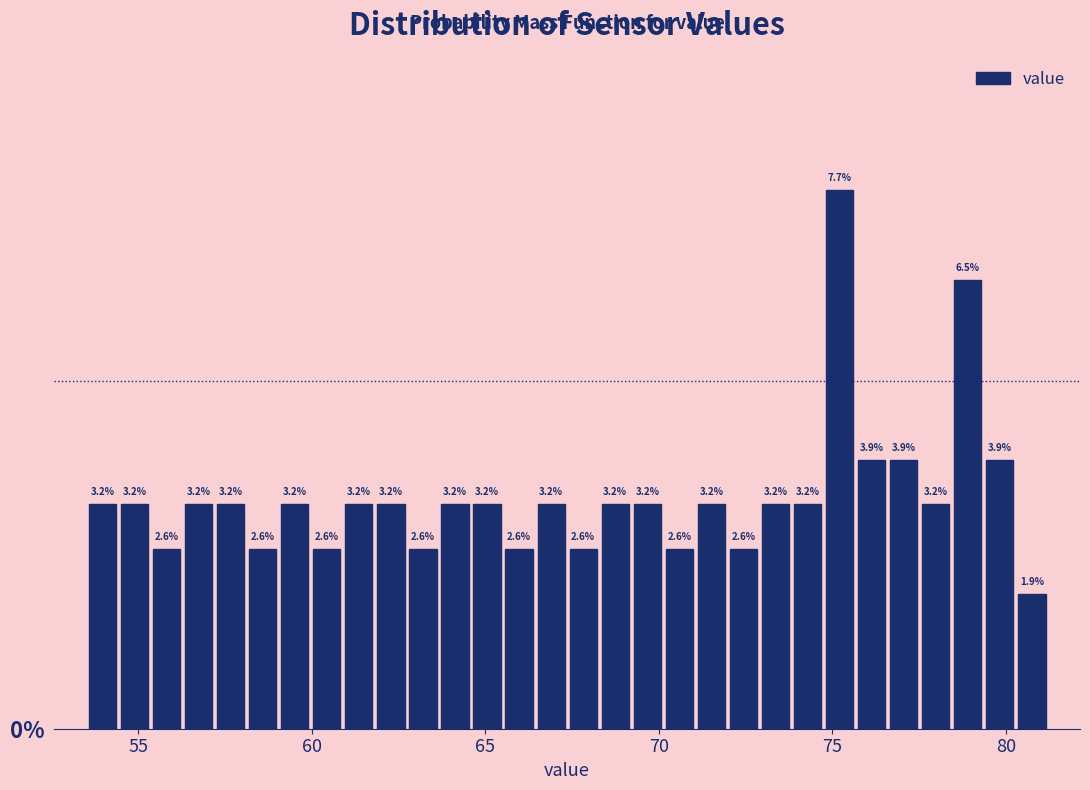

Around what value on the x-axis is the tallest bar? Give the approximate position of its centre, as read against the axis.

75.0